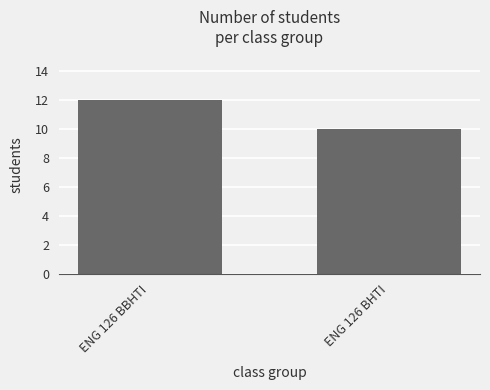

List the labels in order of value, largest first.

ENG 126 BBHTI, ENG 126 BHTI